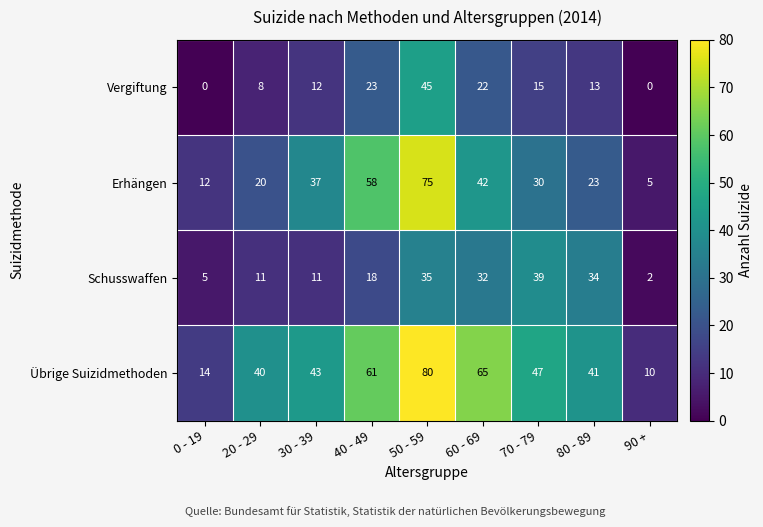

What is the spread (max minus min) of values at 20 - 29?

32